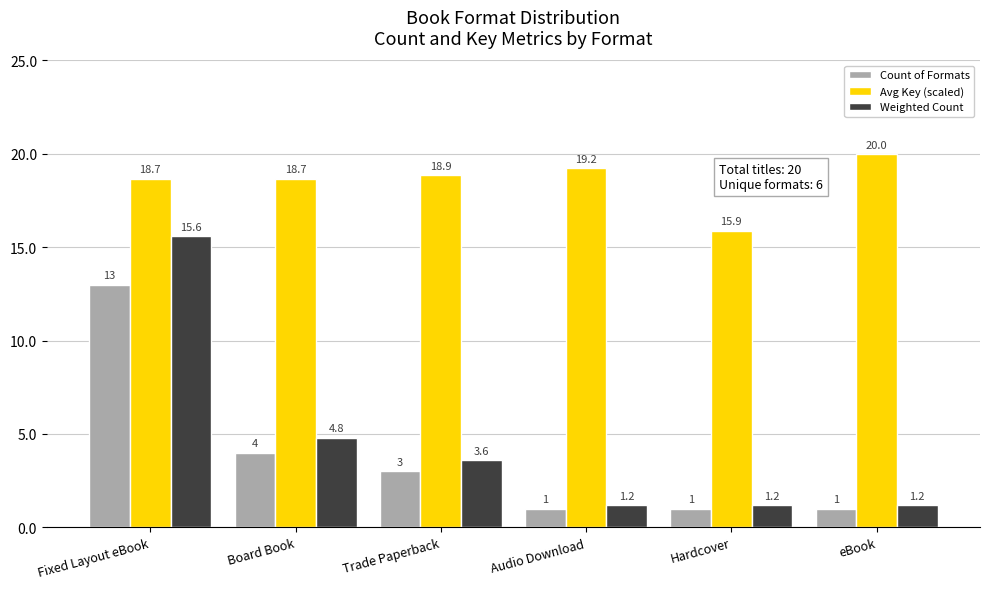

Reading right to left, what are all the values shown in this chart?

Count of Formats: 1.0	1.0	1.0	3.0	4.0	13.0
Avg Key (scaled): 20.0	15.9	19.2	18.9	18.7	18.7
Weighted Count: 1.2	1.2	1.2	3.6	4.8	15.6